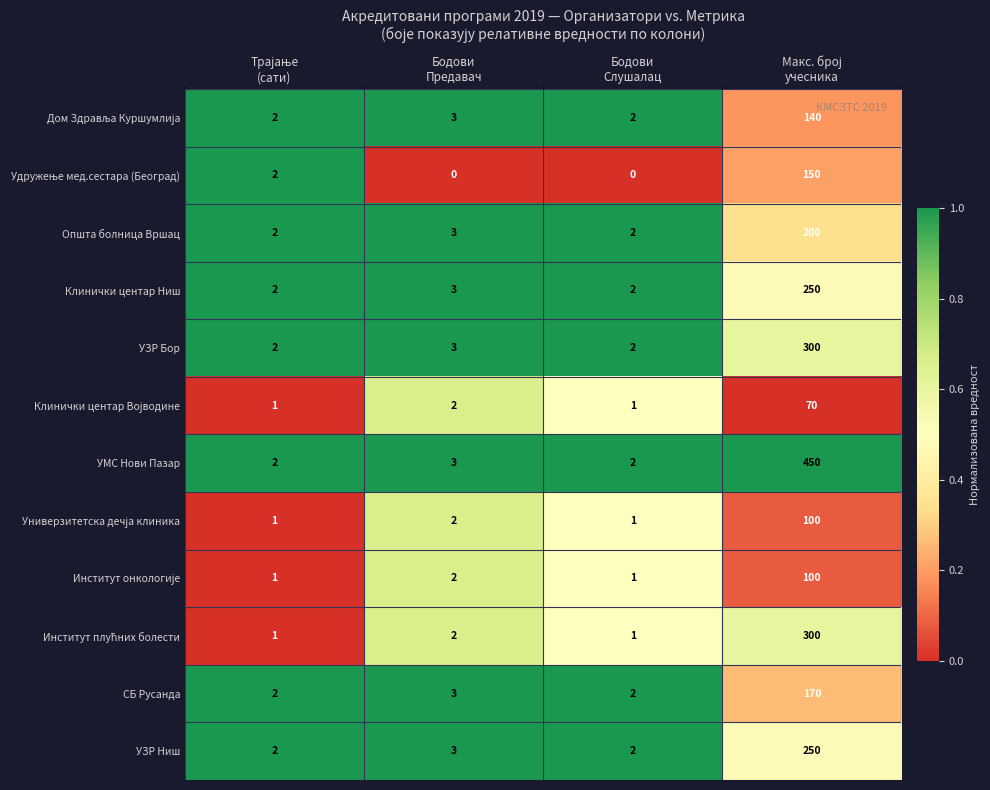

What is the maximum value shown in the chart?

450